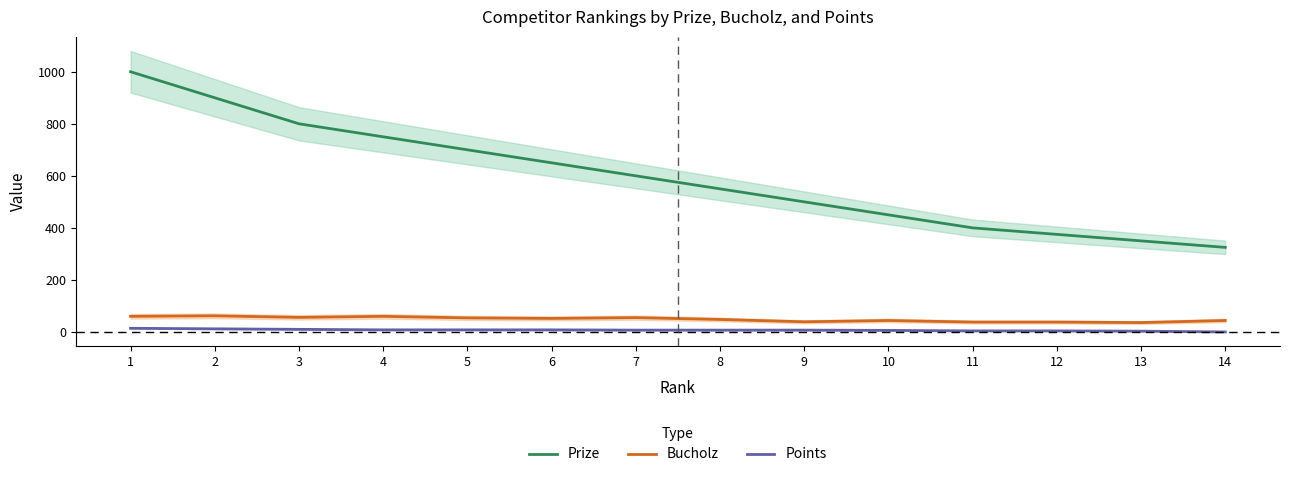

At which label is Points closest to 7?

7